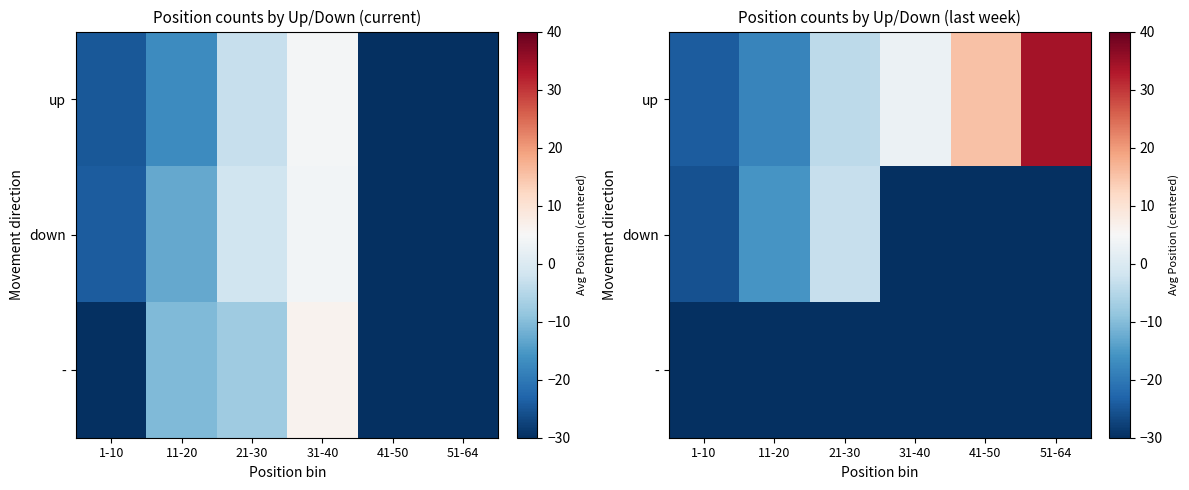

What value does the up series have at 11-20?

-18.0